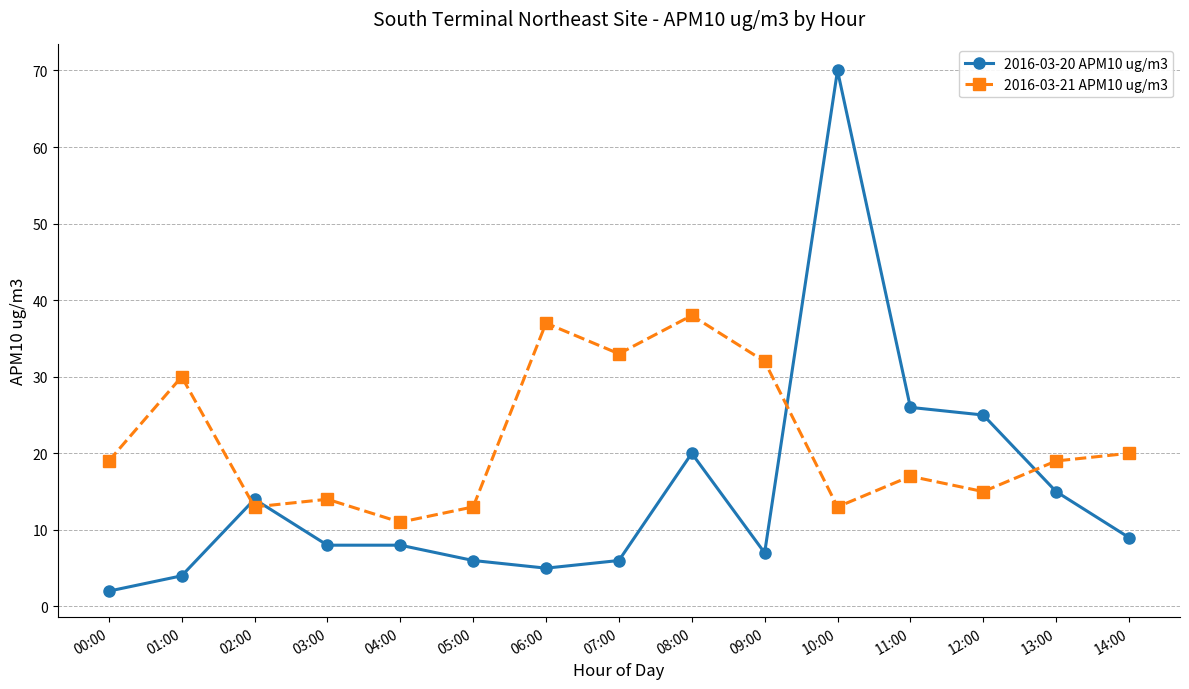

What is the highest value of the 2016-03-20 APM10 ug/m3 series?

70